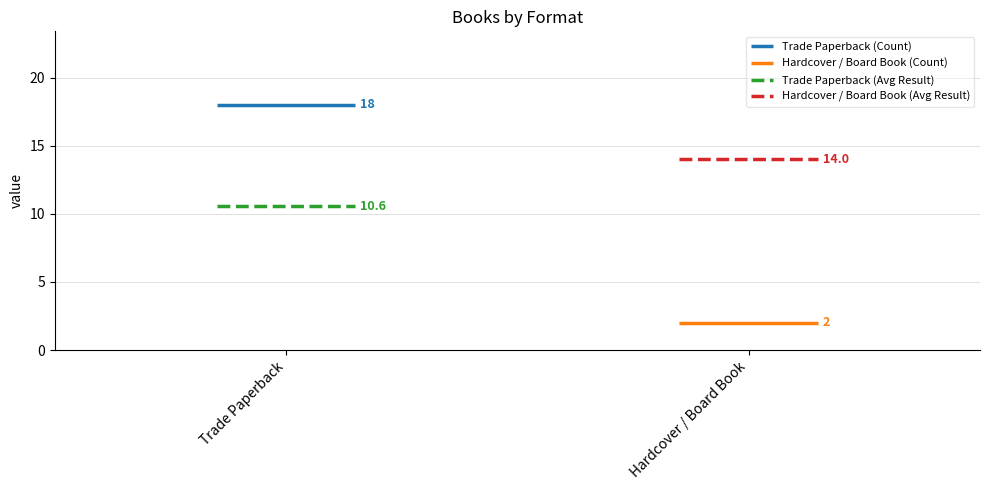

How many Count values are between 2 and 18?

2